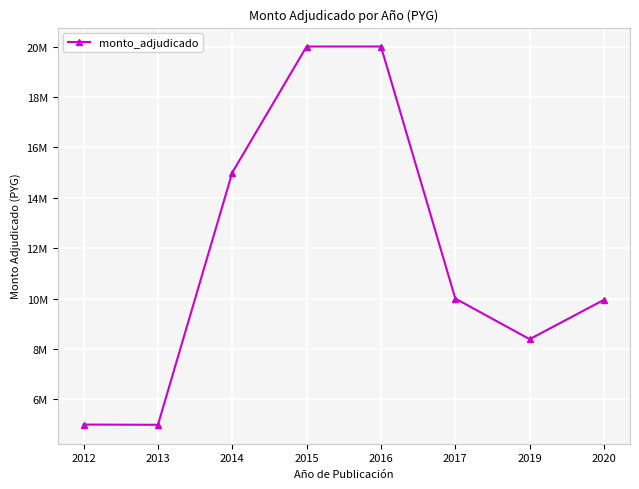

Rank the categories by value from lowest to highest.

2013, 2012, 2019, 2020, 2017, 2014, 2015, 2016